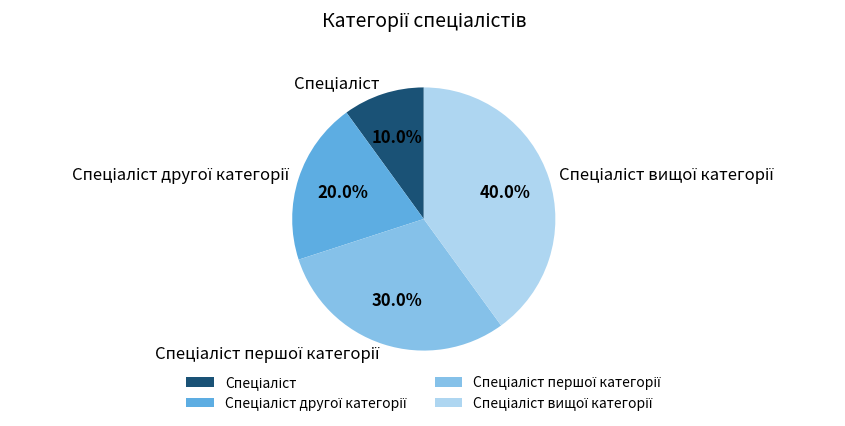

Does any single category account for the majority?

No